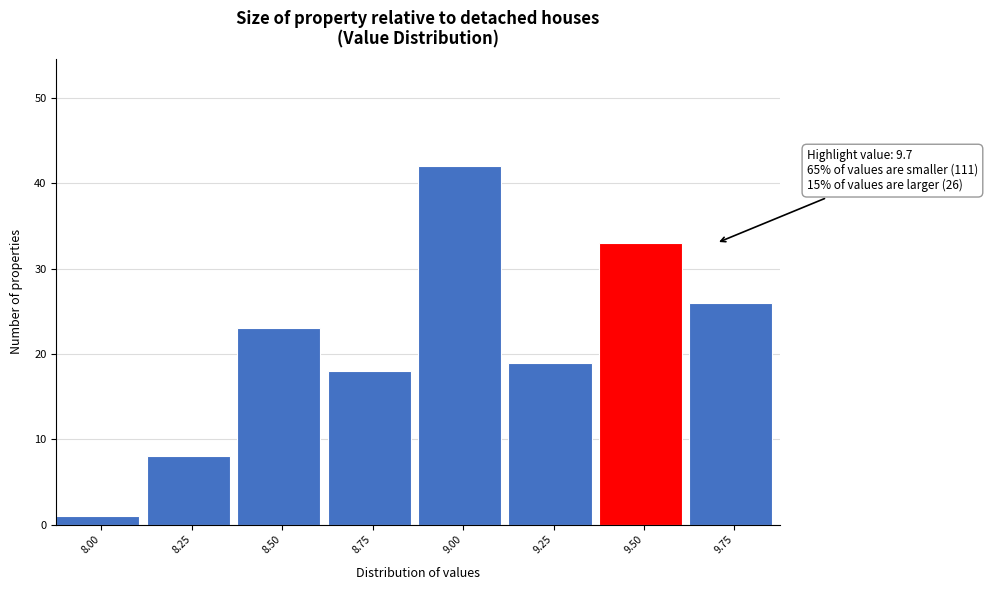

Reading left to right, transcribe all the data shown in this chart.

8.00=1	8.25=8	8.50=23	8.75=18	9.00=42	9.25=19	9.50=33	9.75=26